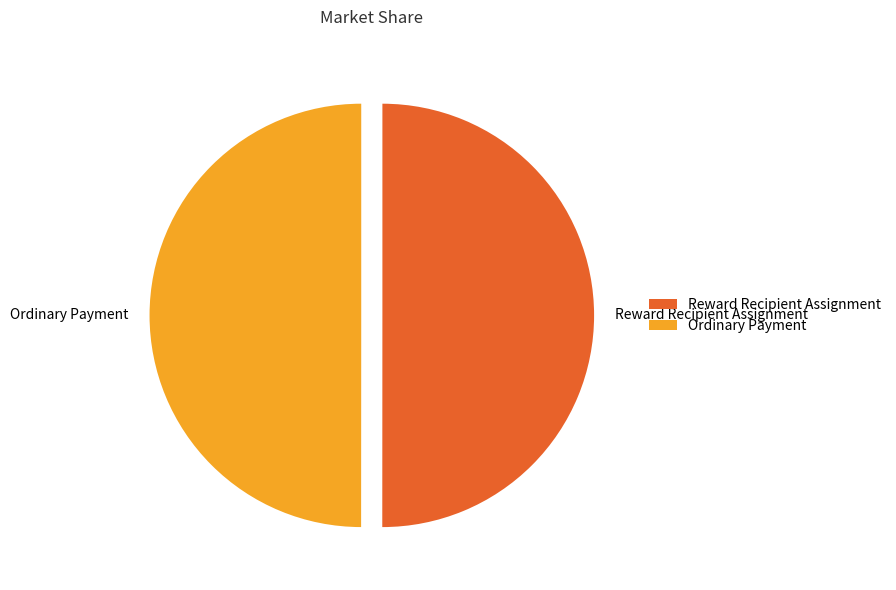

How many segments does this pie chart have?

2